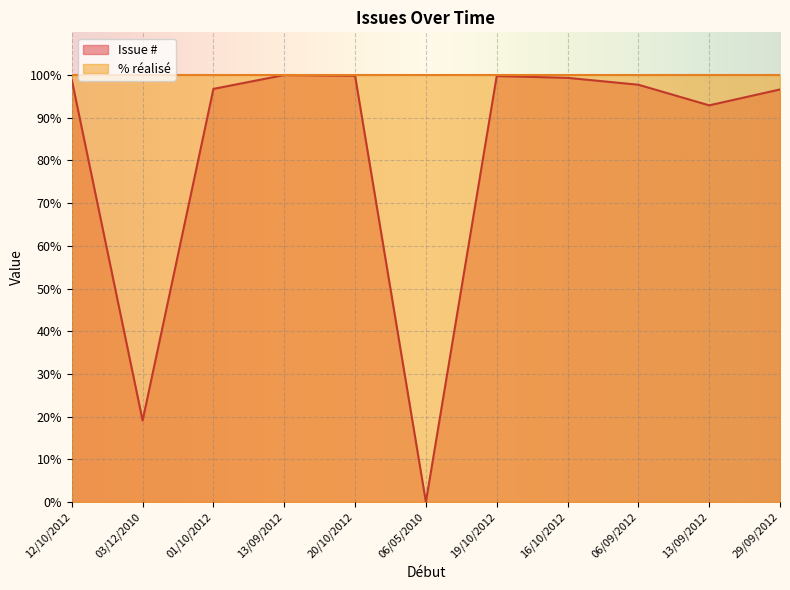

How many lines are shown in the chart?

2